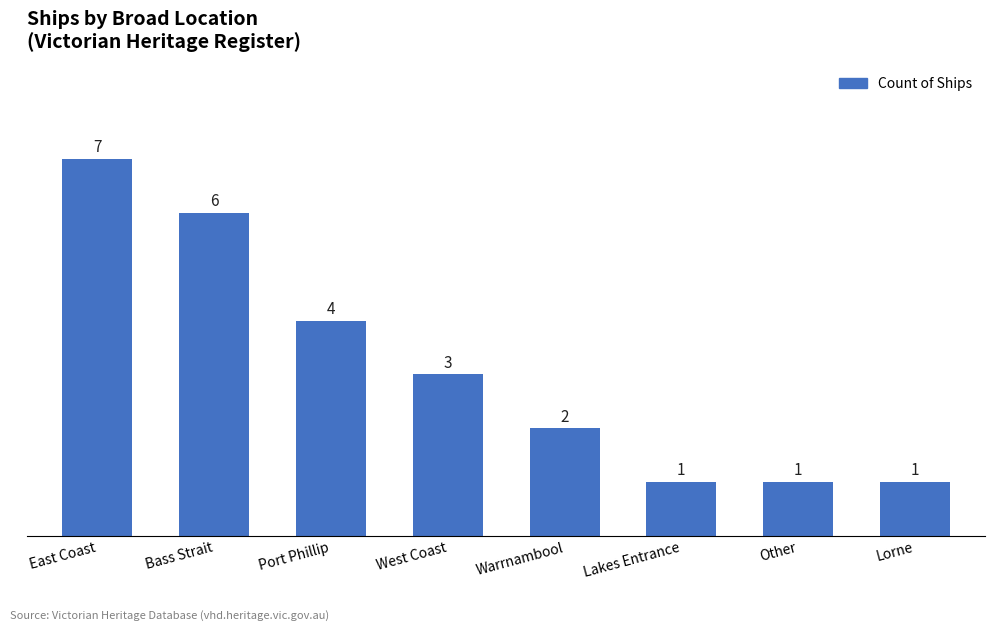

Which has a higher value, East Coast or Warrnambool?

East Coast